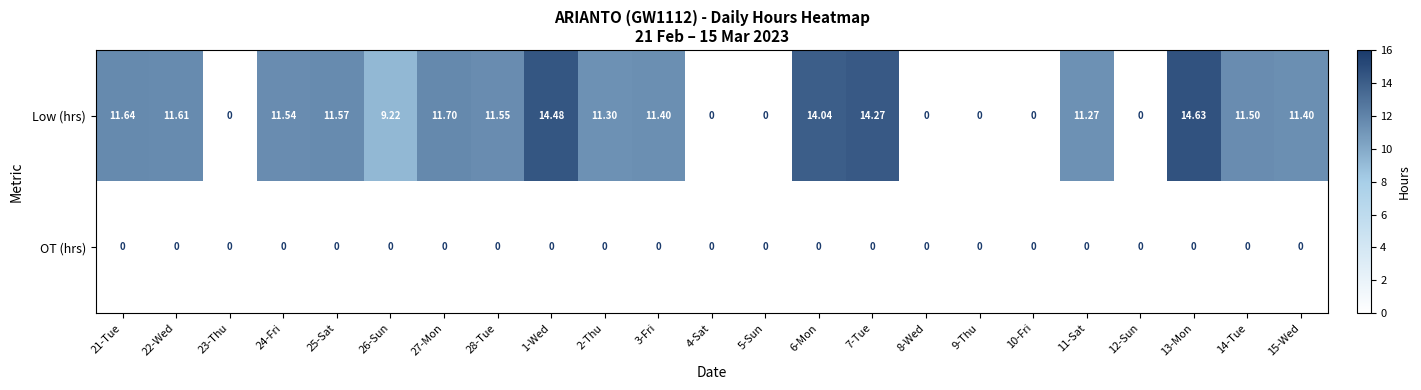

Which series has the largest range (max minus min)?

Low (hrs)